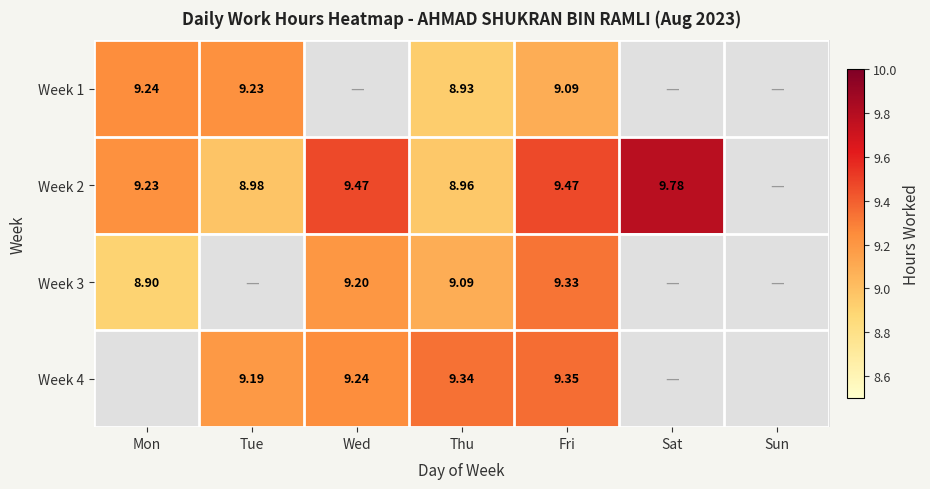

What is the difference between the Week 3 values at Sun and Fri?

9.3